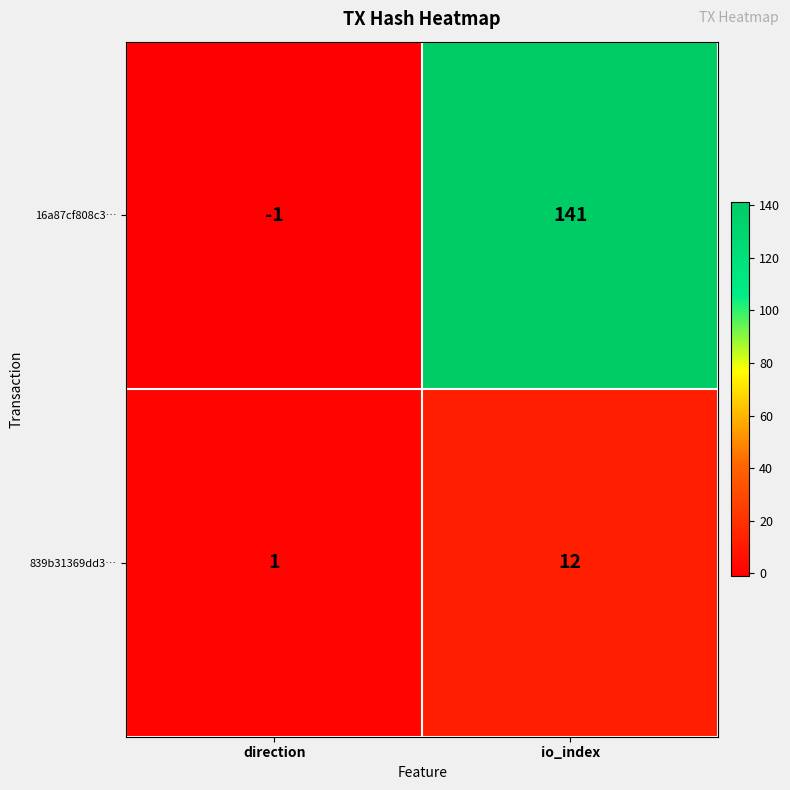

List the series in order of their overall mean, lowest first.

839b31369dd3…, 16a87cf808c3…